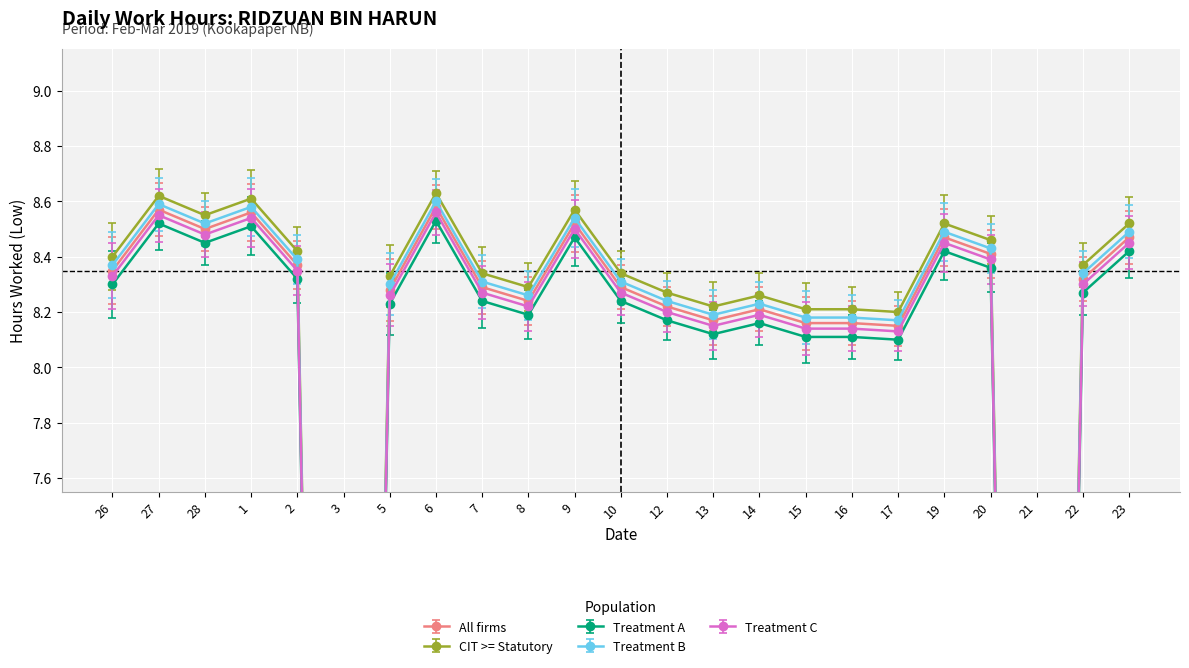

Reading right to left, what are all the values shown in this chart?

All firms: 23=8.5	22=8.3	21=0.0	20=8.4	19=8.5	17=8.2	16=8.2	15=8.2	14=8.2	13=8.2	12=8.2	10=8.3	9=8.5	8=8.2	7=8.3	6=8.6	5=8.3	3=0.0	2=8.4	1=8.6	28=8.5	27=8.6	26=8.3
CIT >= Statutory: 23=8.5	22=8.4	21=0.1	20=8.5	19=8.5	17=8.2	16=8.2	15=8.2	14=8.3	13=8.2	12=8.3	10=8.3	9=8.6	8=8.3	7=8.3	6=8.6	5=8.3	3=0.1	2=8.4	1=8.6	28=8.6	27=8.6	26=8.4
Treatment A: 23=8.4	22=8.3	21=-0.1	20=8.4	19=8.4	17=8.1	16=8.1	15=8.1	14=8.2	13=8.1	12=8.2	10=8.2	9=8.5	8=8.2	7=8.2	6=8.5	5=8.2	3=-0.1	2=8.3	1=8.5	28=8.4	27=8.5	26=8.3
Treatment B: 23=8.5	22=8.3	21=0.0	20=8.4	19=8.5	17=8.2	16=8.2	15=8.2	14=8.2	13=8.2	12=8.2	10=8.3	9=8.5	8=8.3	7=8.3	6=8.6	5=8.3	3=0.0	2=8.4	1=8.6	28=8.5	27=8.6	26=8.4
Treatment C: 23=8.5	22=8.3	21=-0.0	20=8.4	19=8.5	17=8.1	16=8.1	15=8.1	14=8.2	13=8.2	12=8.2	10=8.3	9=8.5	8=8.2	7=8.3	6=8.6	5=8.3	3=-0.0	2=8.3	1=8.5	28=8.5	27=8.6	26=8.3